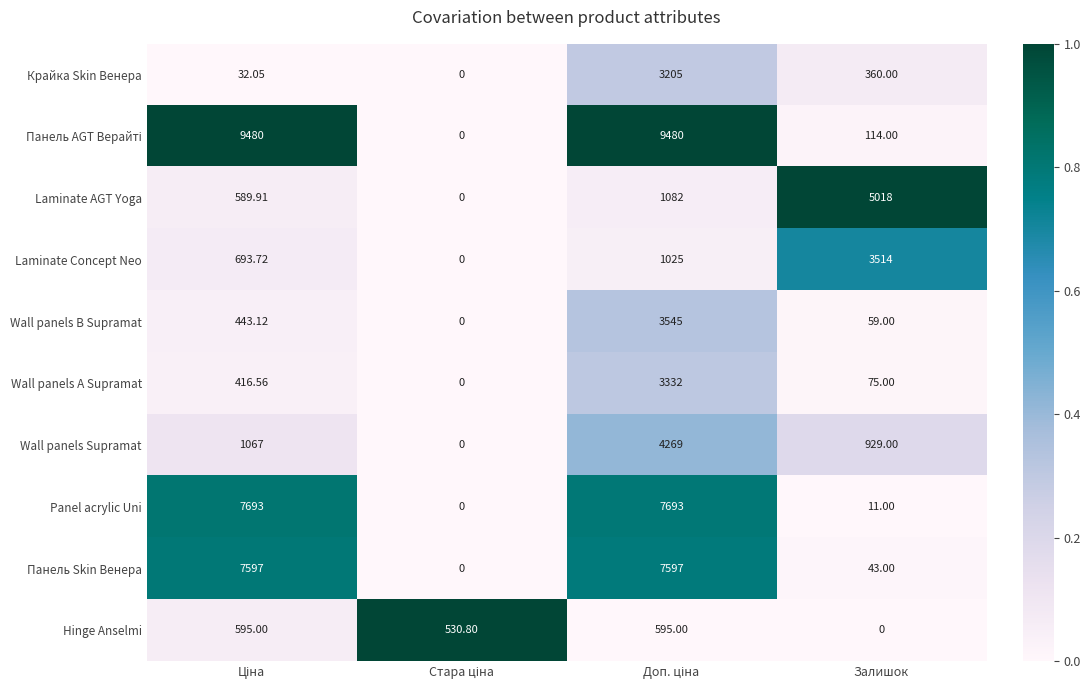

Count the number of data series in this chart.

10